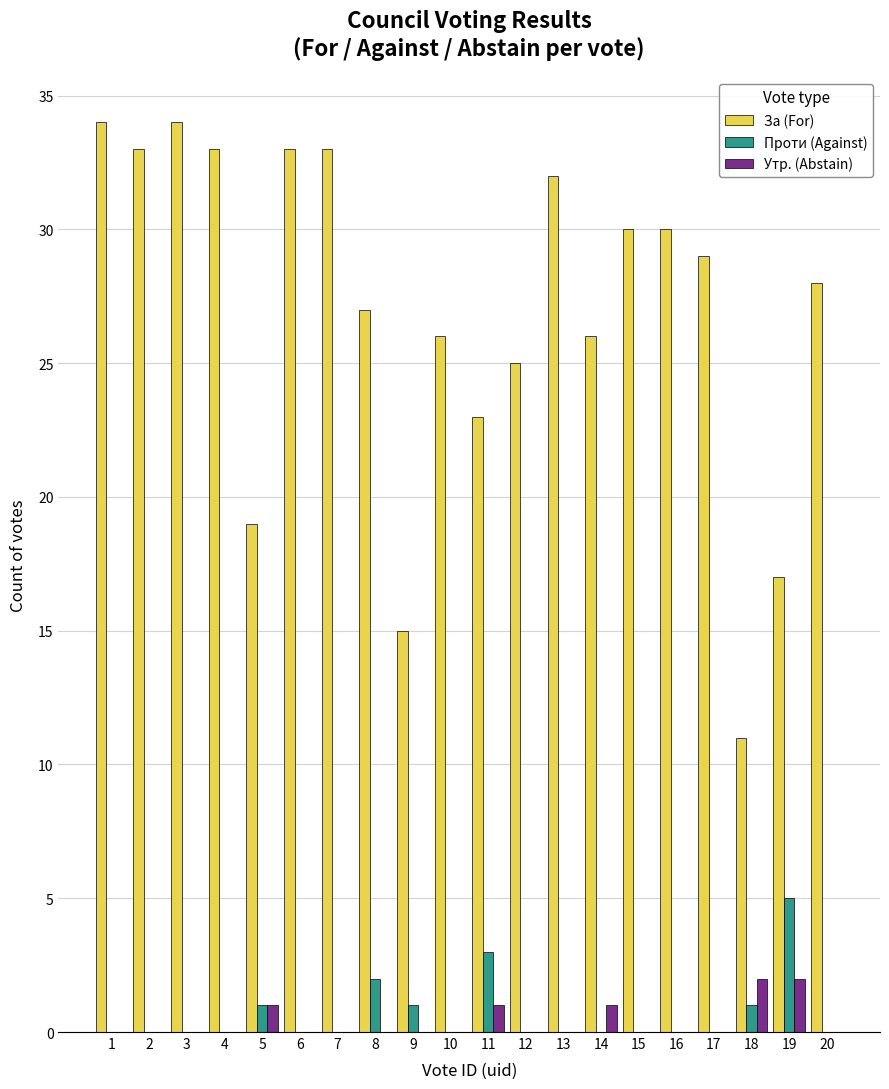

Count the number of categories in the chart.

20